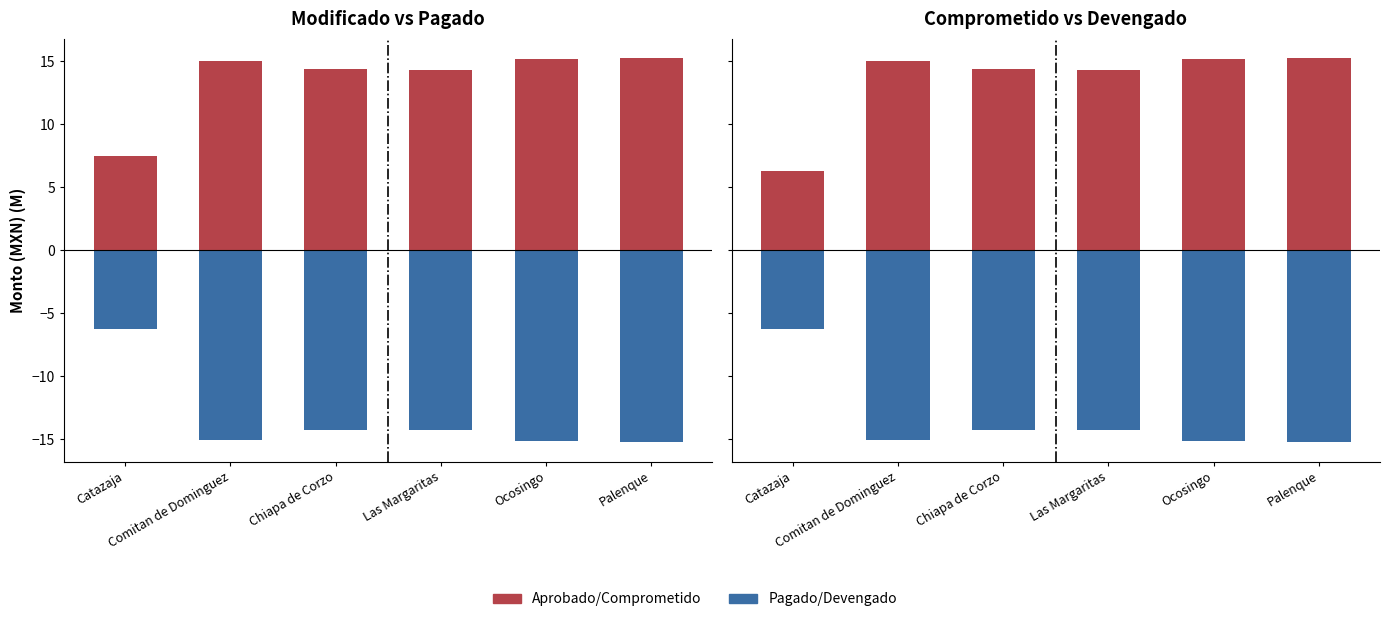

What is the spread (max minus min) of values at Comitan de Dominguez?

30.1